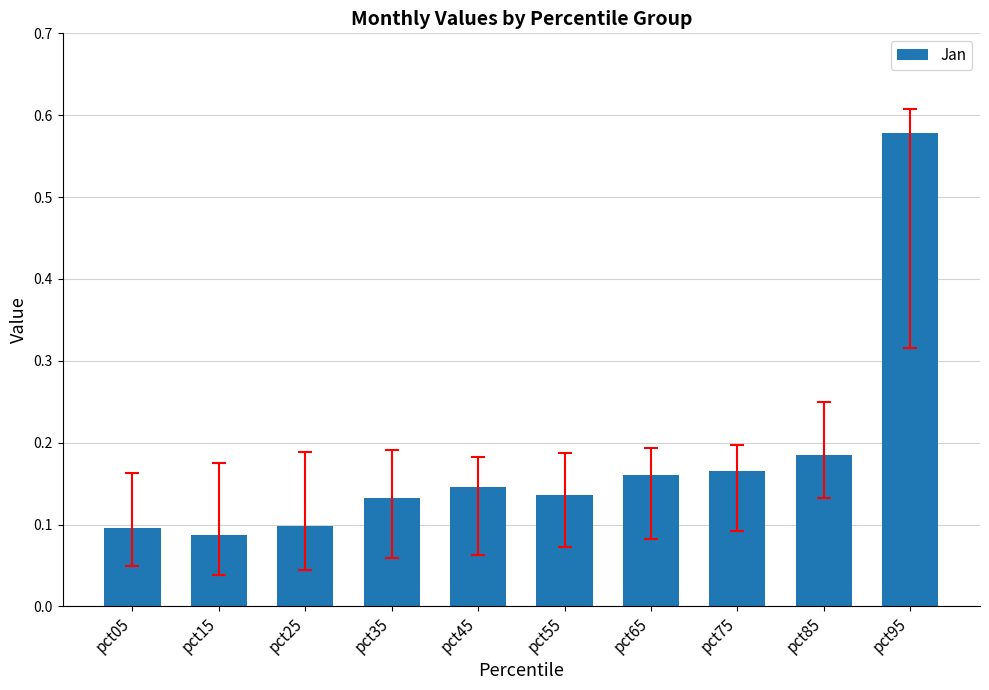

Which label corresponds to the smallest value in the chart?

pct15